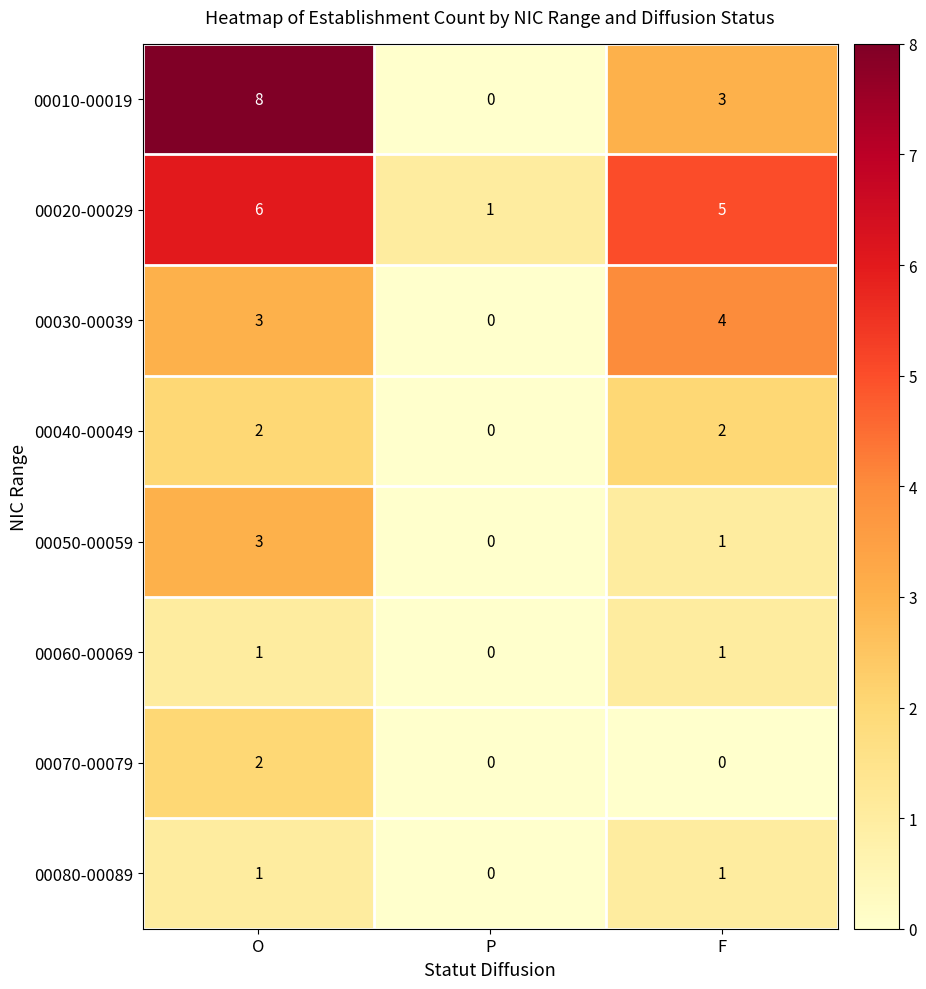

Which series has the largest total across all categories?

00020-00029